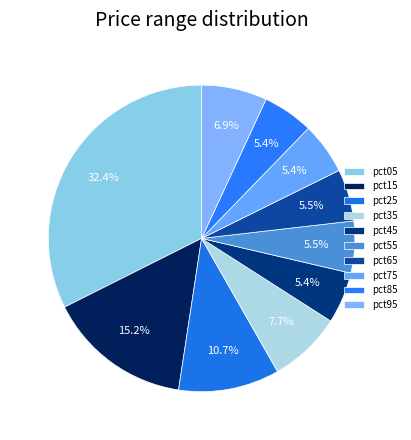

Count the number of slices in the pie.

10